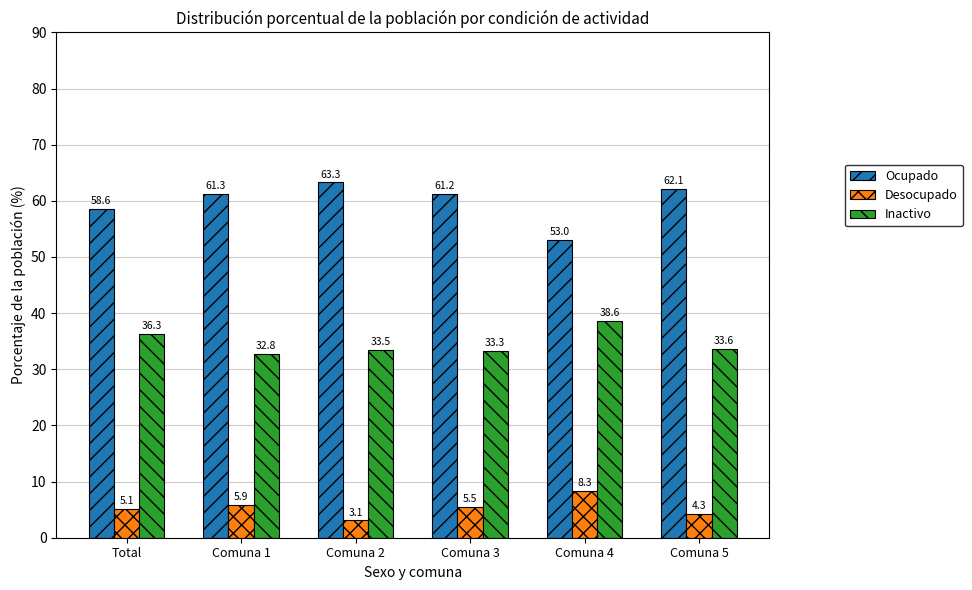

What is the smallest value displayed?

3.1